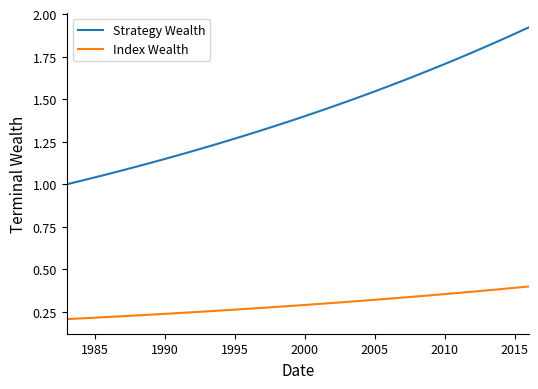

Which series has the largest total across all categories?

Strategy Wealth